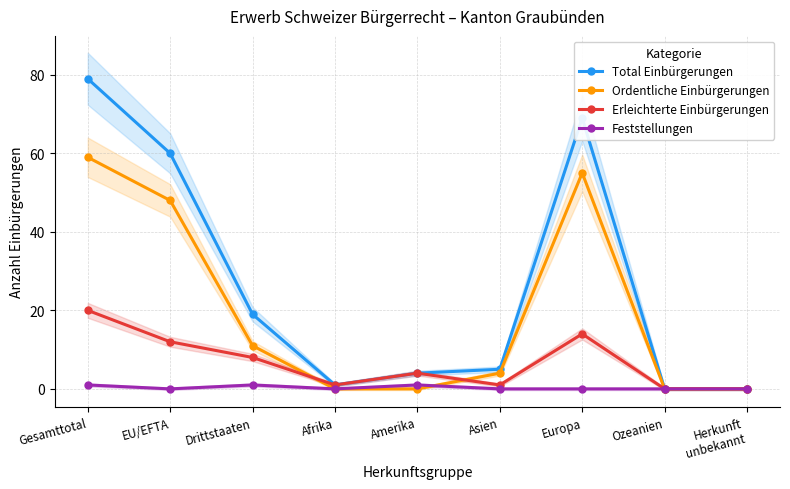

Count the number of categories in the chart.

9